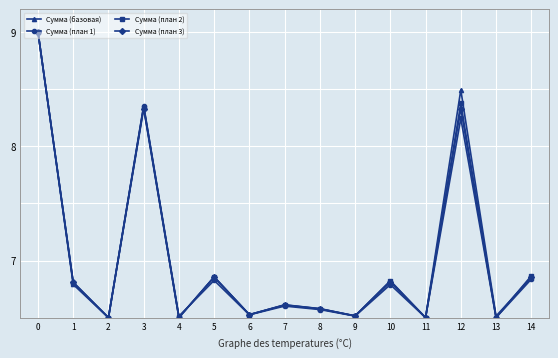

Which series changed the most between 0 and 9?

Сумма (план 1)